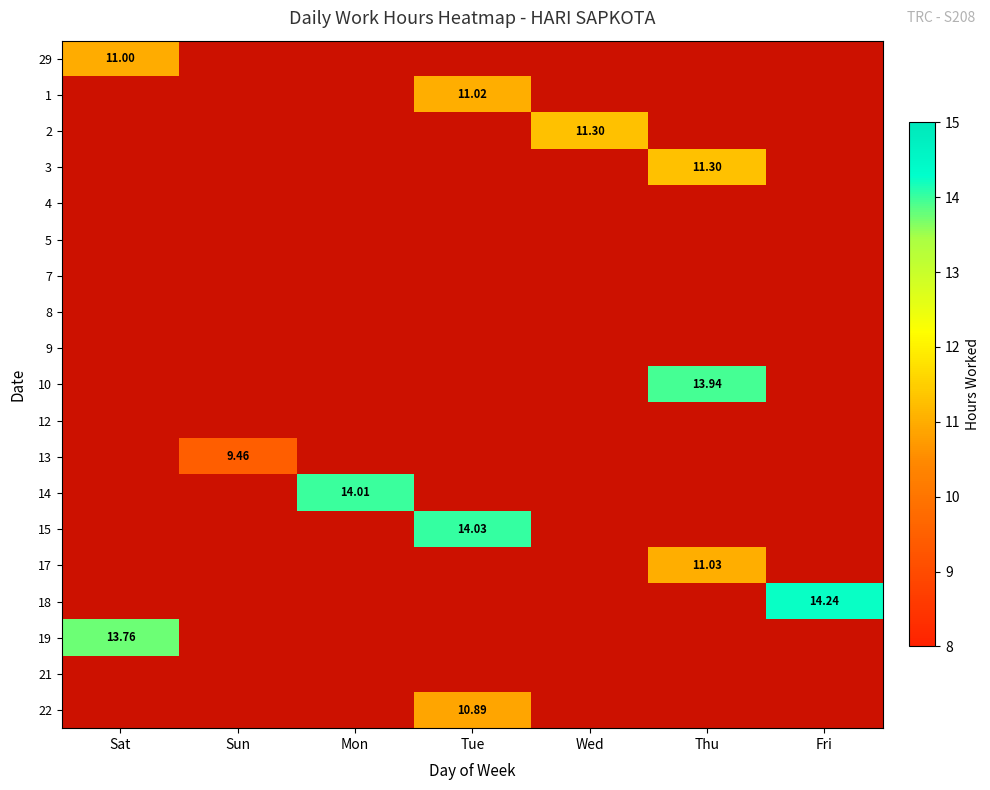

What is the total value across all series at Mon?

14.0